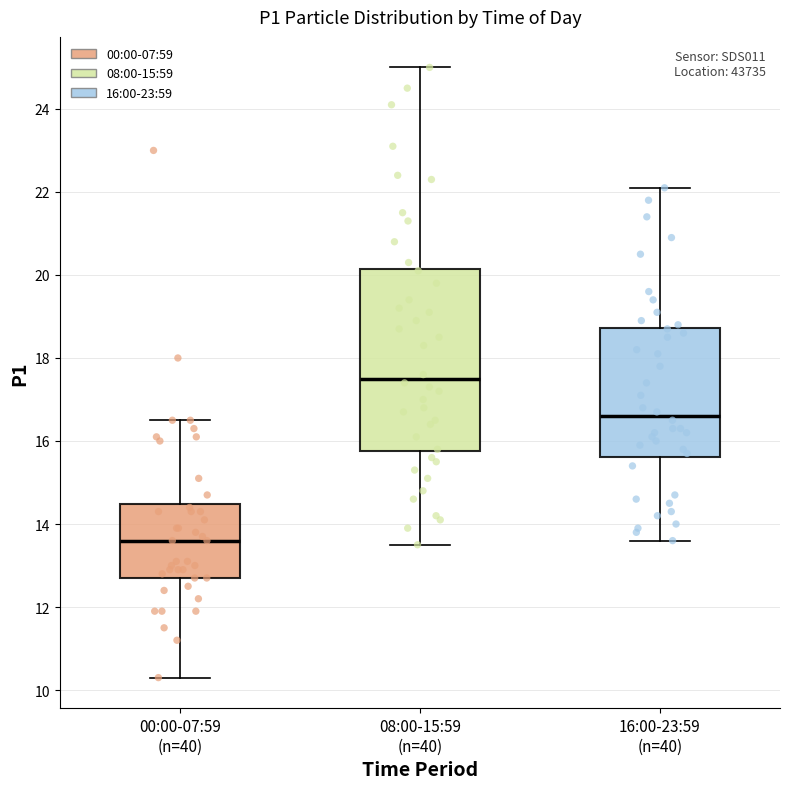

Comparing the boxes themselves (not the whiskers), which one is the tallest?

08:00-15:59 (n=40)